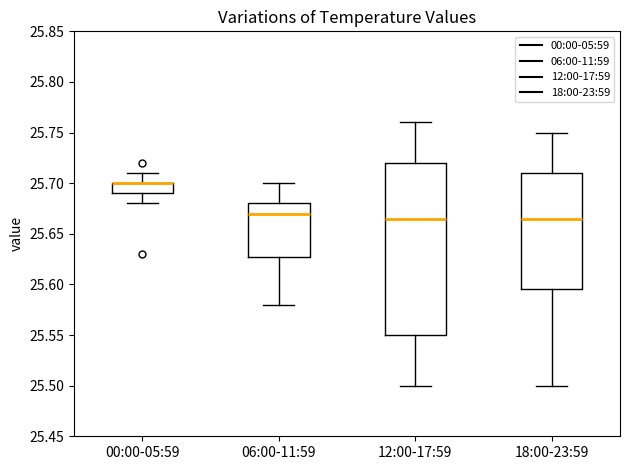

Where does the upper whisker of the box for 00:00-05:59 end on the y-axis? The values are not printed on the chart, so give them approximately, as read against the axis.

25.710